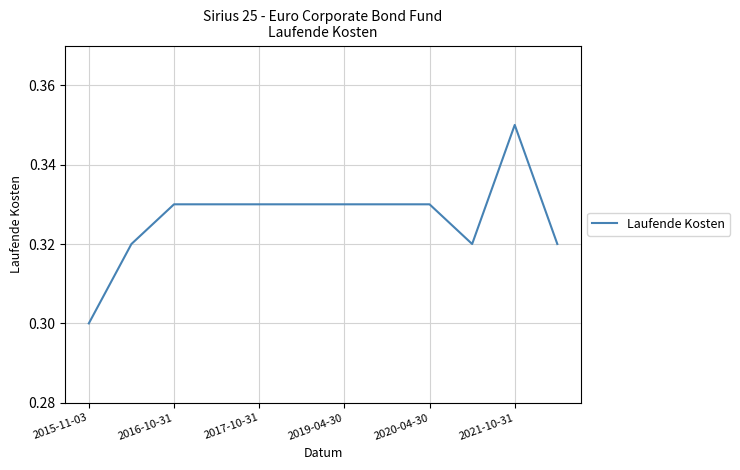

How many lines are shown in the chart?

1